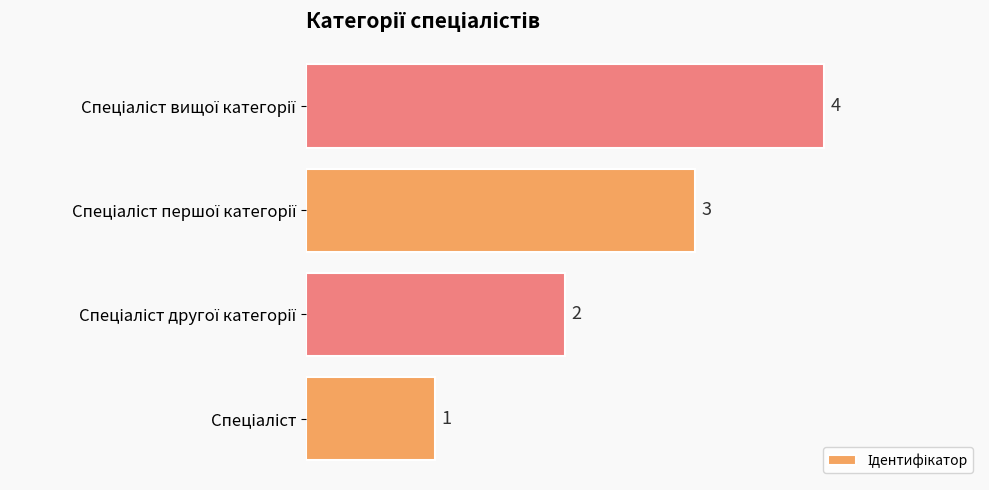

What is the greatest value displayed?

4